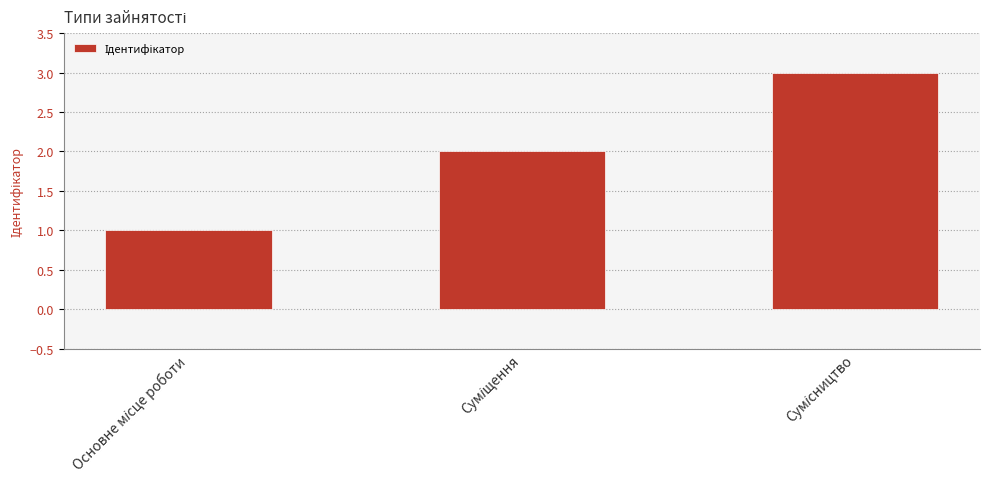

What is the sum of all values?

6